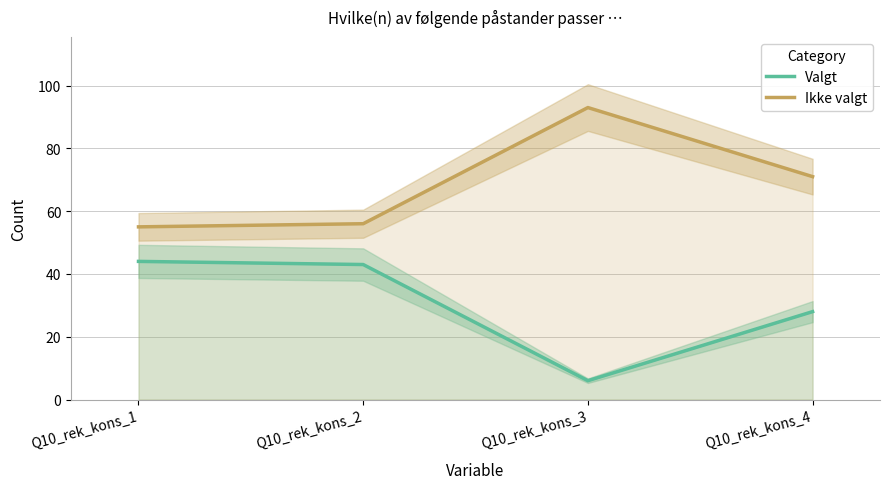

At how many categories does at least one series exceed 48?

4